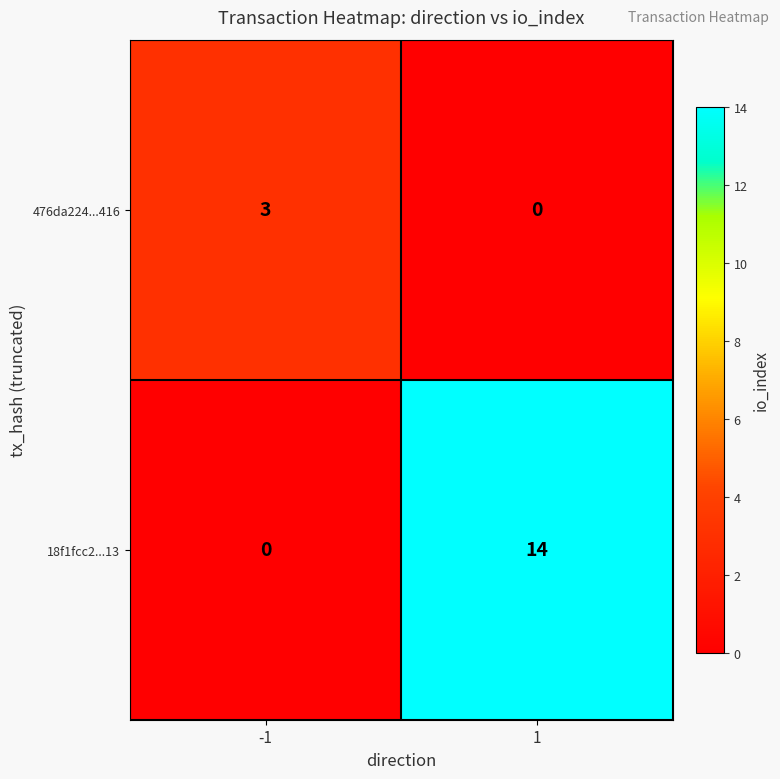

What is the total value across all series at 1?

14